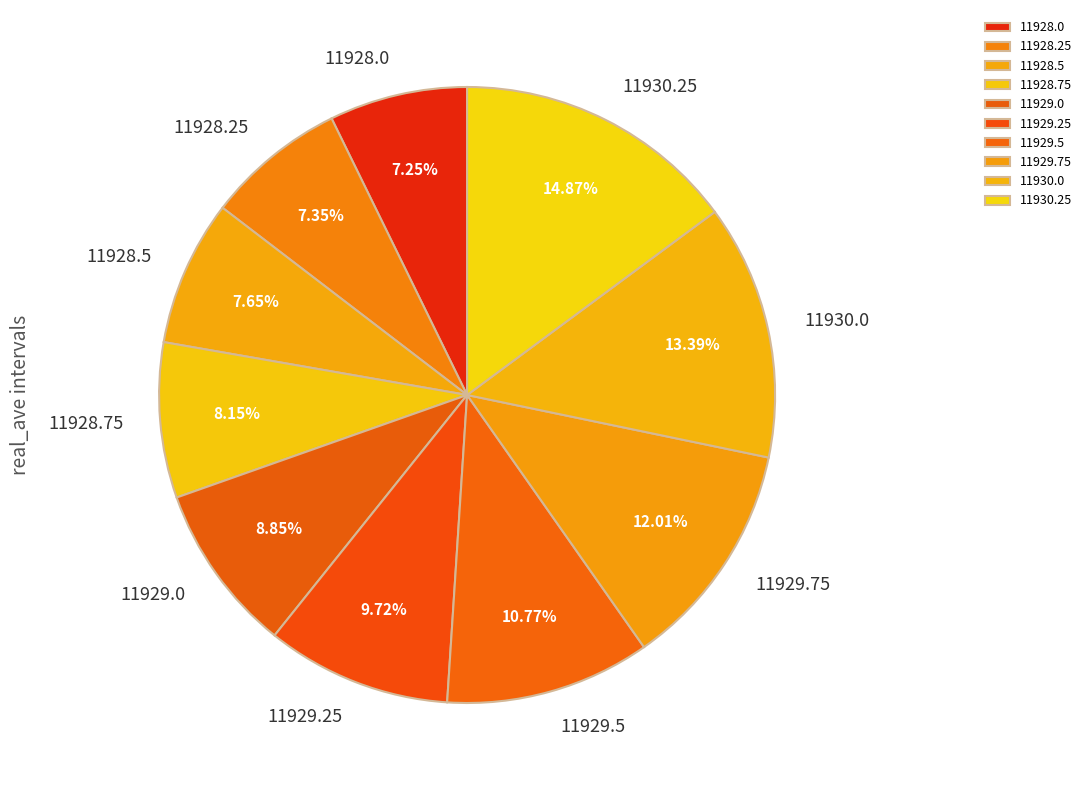

Does 11929.5 account for over 50% of the chart?

No